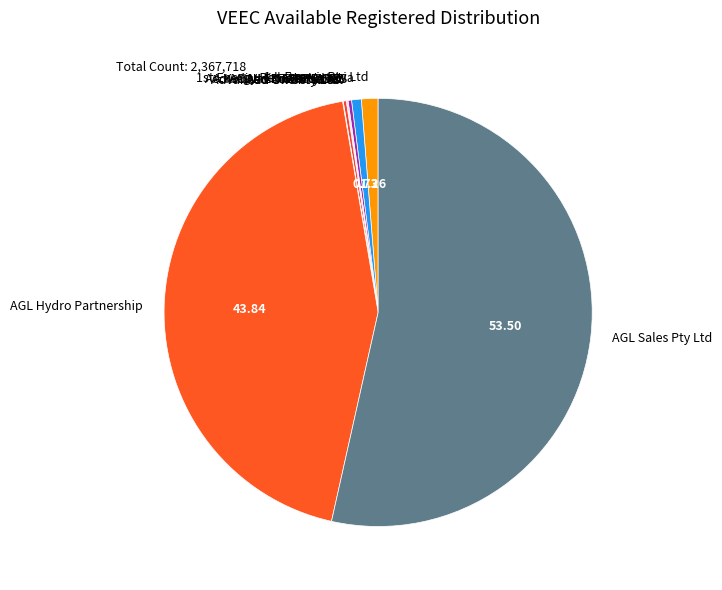

Which slice is the largest?

AGL Sales Pty Ltd